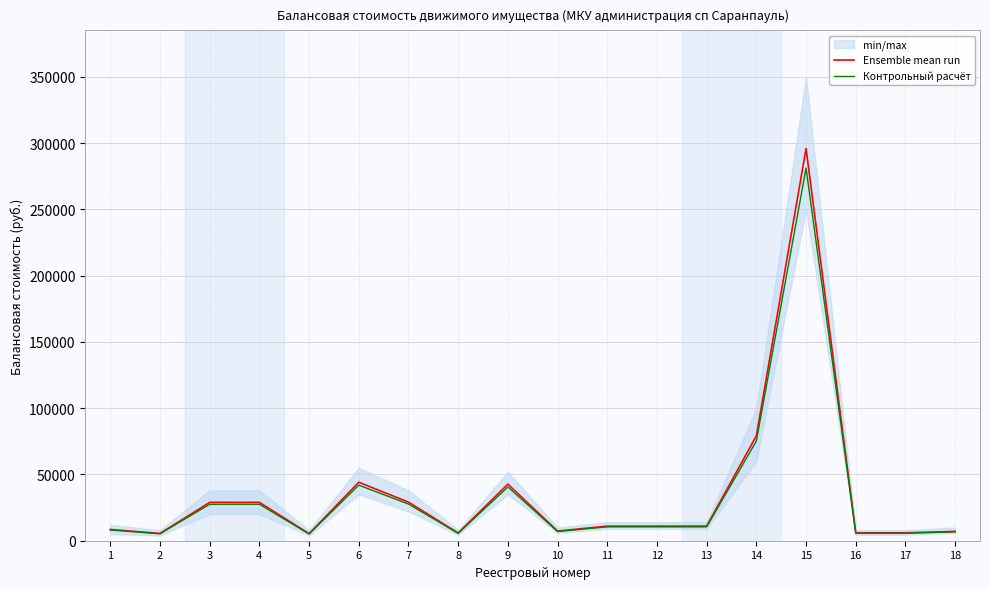

True or false: Ensemble mean run and Контрольный расчёт cross at least once.

False